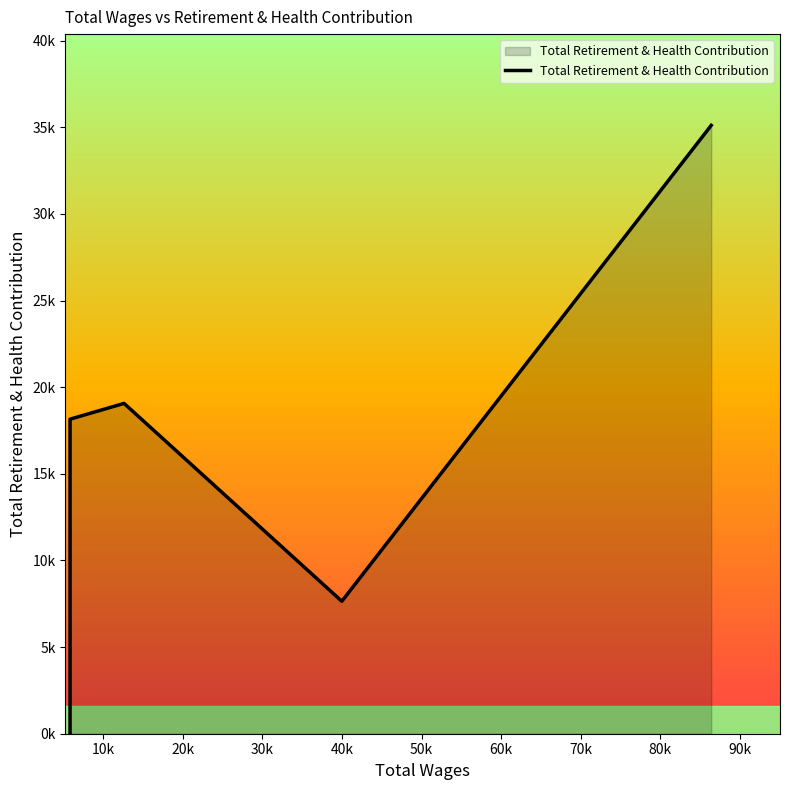

True or false: there are more than 1 points higher than both neighbors.

False